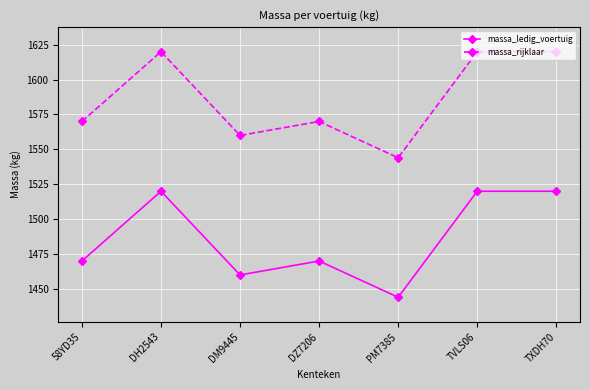

The value of massa_rijklaar at DM9445 is 1560. True or false?

True